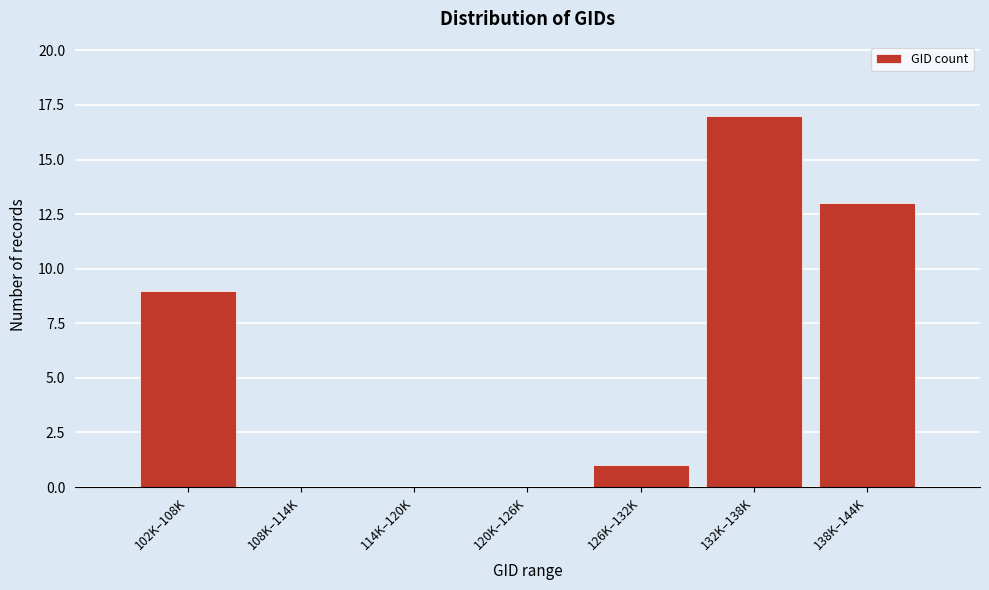

Reading left to right, what are all the values shown in this chart?

102K–108K=9	108K–114K=0	114K–120K=0	120K–126K=0	126K–132K=1	132K–138K=17	138K–144K=13